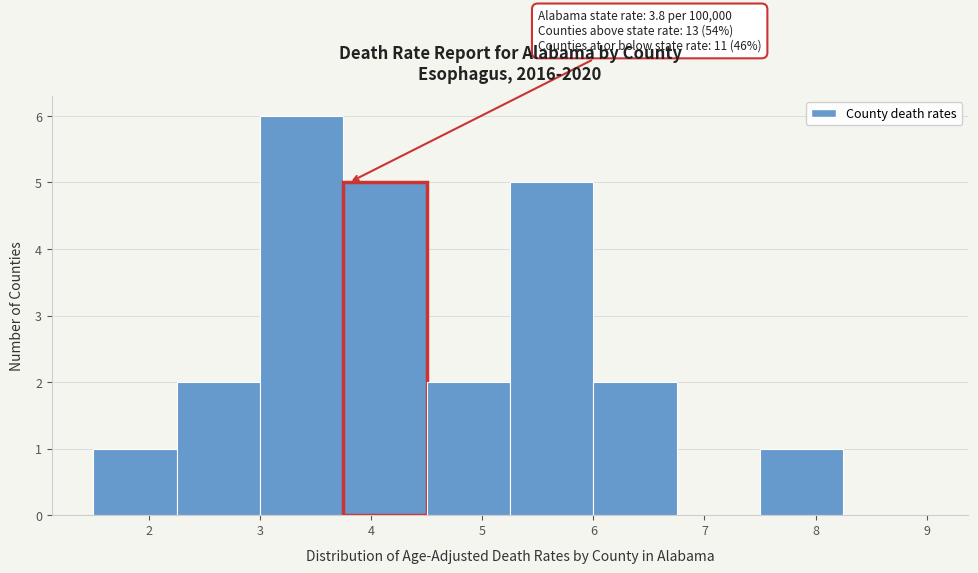

Over which range of the x-axis is the bar tallest?

3.00 to 3.75